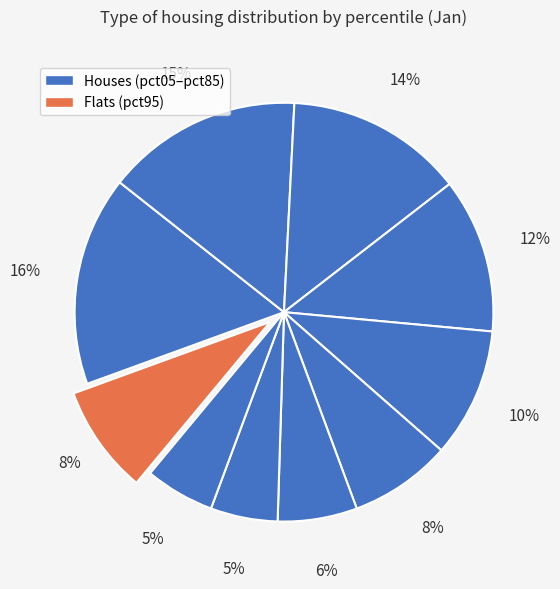

Which slice is the smallest?

pct75